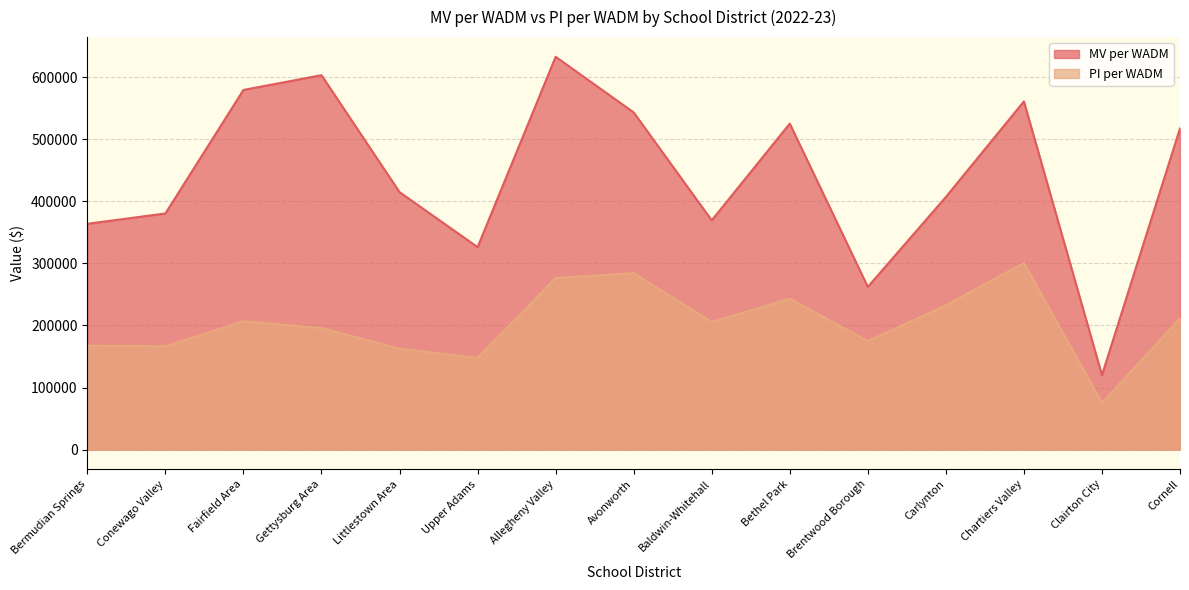

Reading left to right, extract all data points from this chart.

MV per WADM: 363832	380485	579524	603296	414884	326247	633000	543311	369414	525293	262195	407034	561081	120005	517617
PI per WADM: 167476	166535	206921	195782	162605	147882	276418	284223	205567	243219	174780	232535	300567	75325	211473